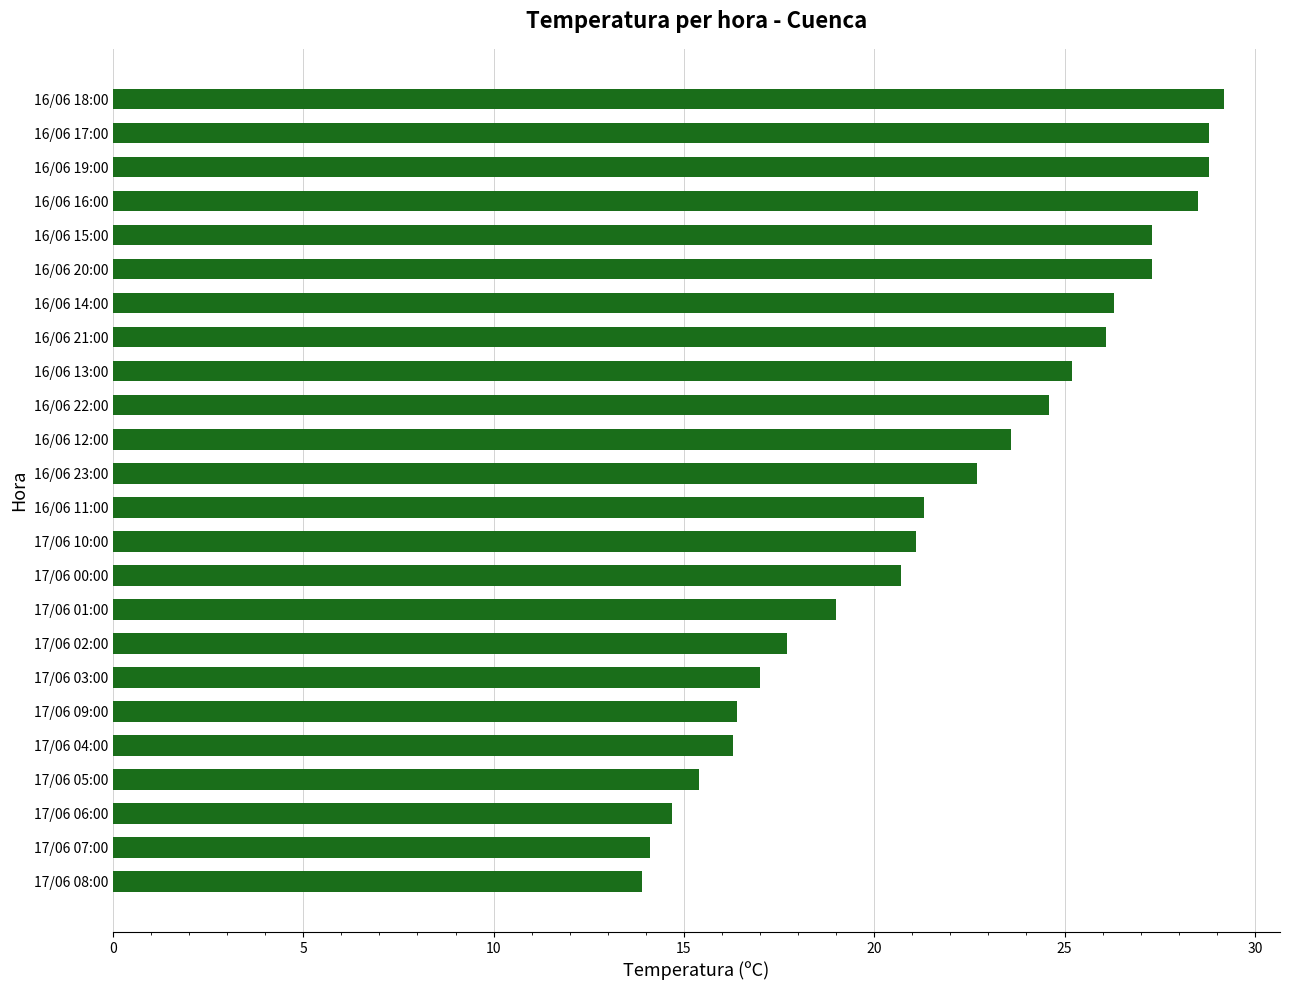

What is the sum of all values?

526.0